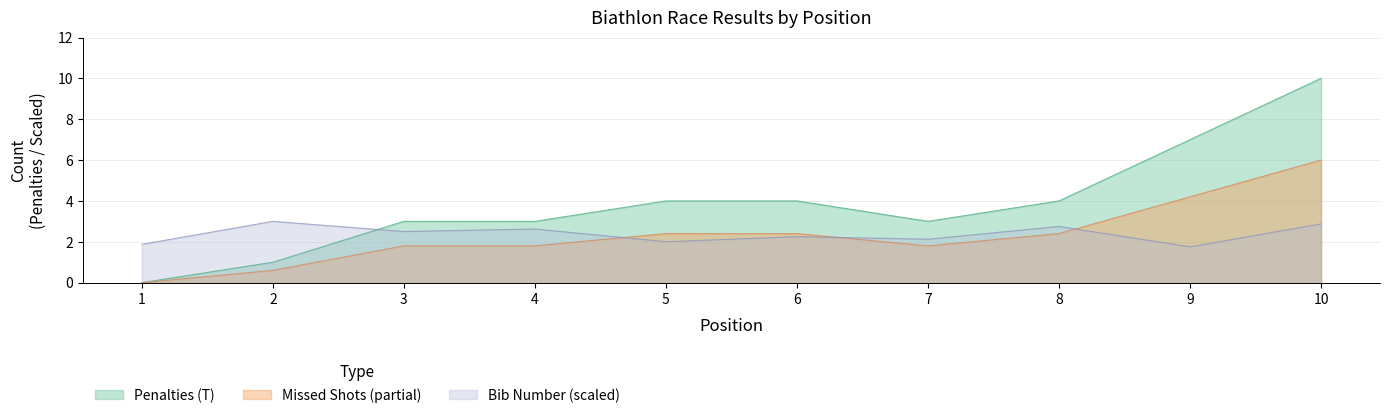

True or false: Bib Number (#) has a value of 1.8 at 9.

True